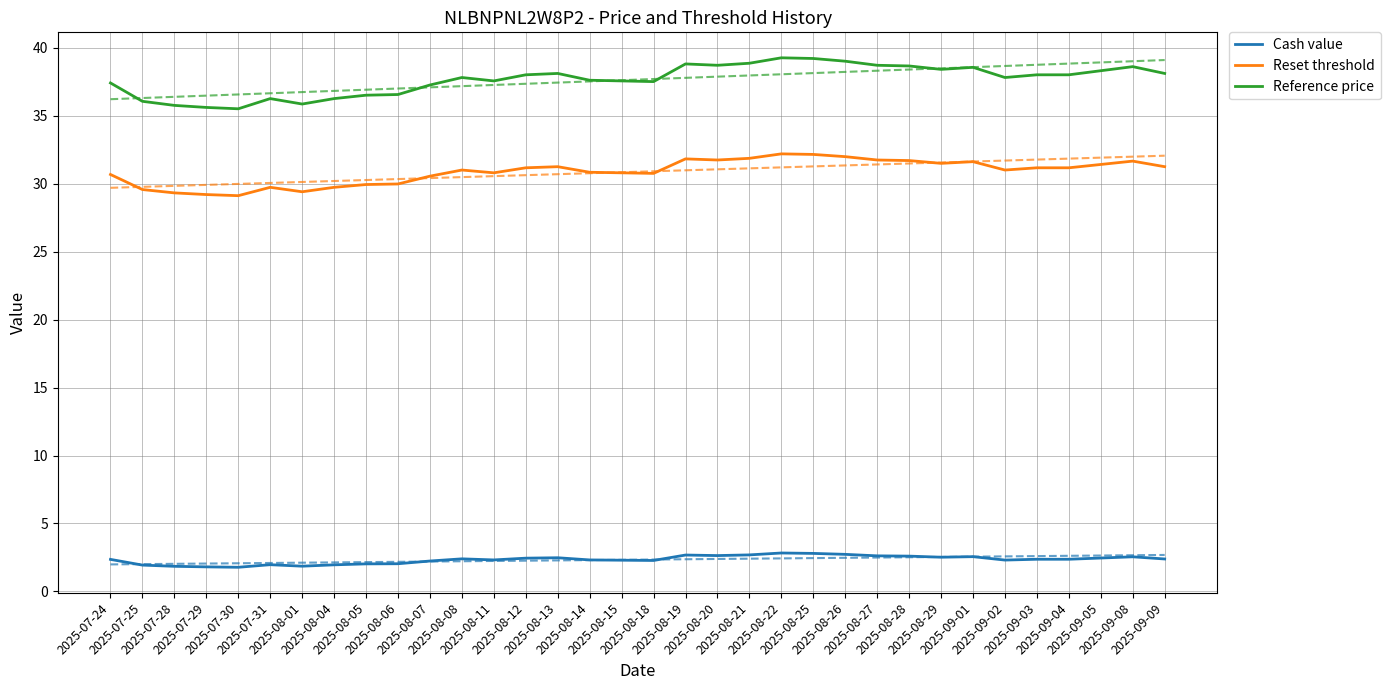

How many distinct data groups are displayed?

3